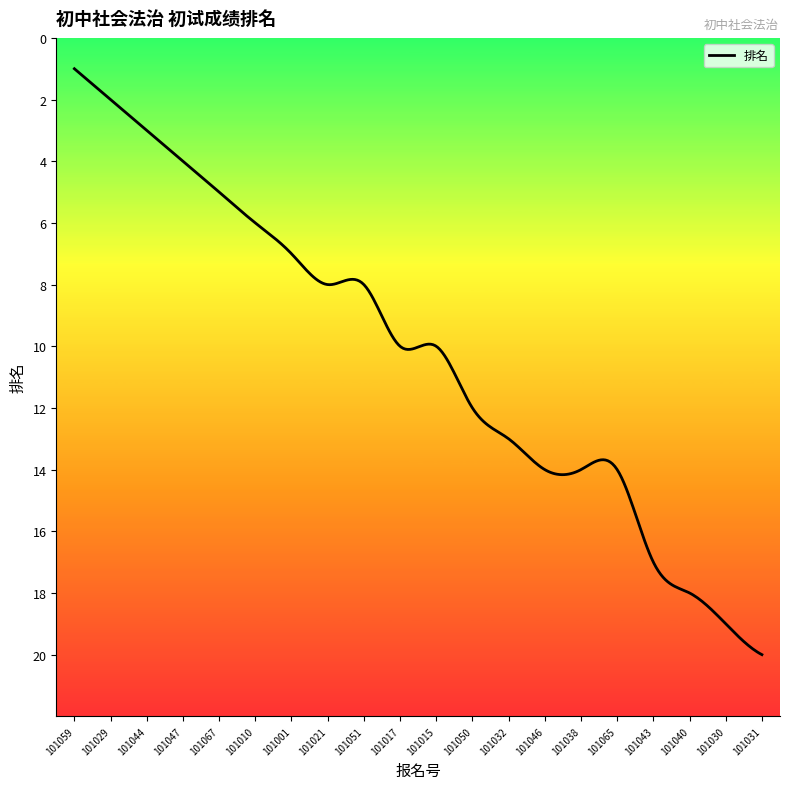

Reading left to right, what are all the values shown in this chart?

1	2	3	4	5	6	7	8	8	10	10	12	13	14	14	14	17	18	19	20